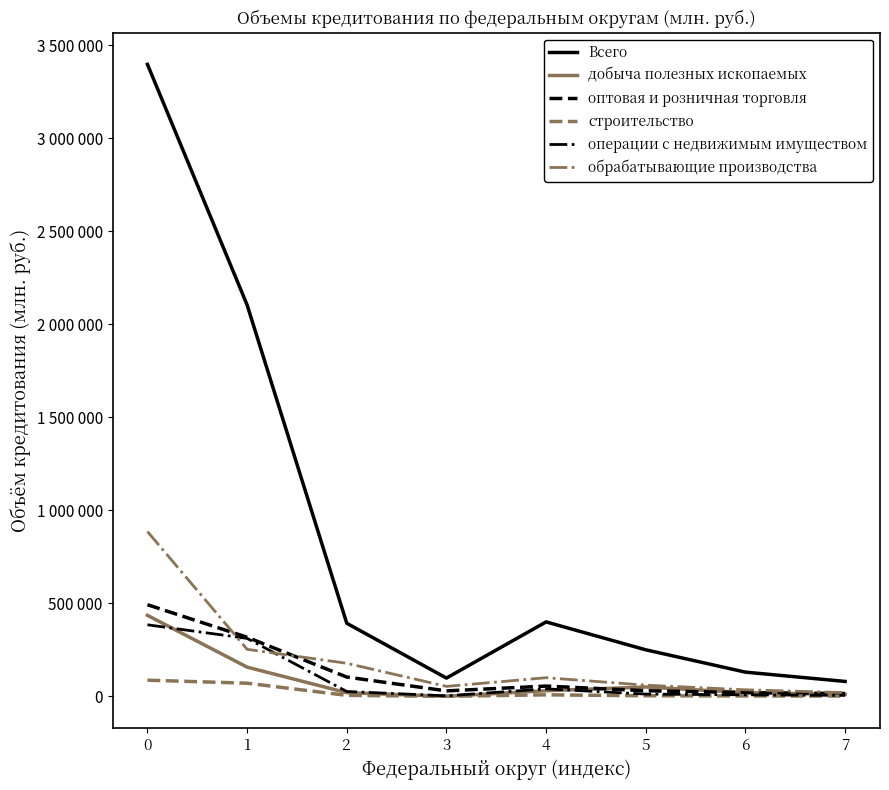

What are all the series names shown in the legend?

Всего, добыча полезных ископаемых, оптовая и розничная торговля, строительство, операции с недвижимым имуществом, обрабатывающие производства